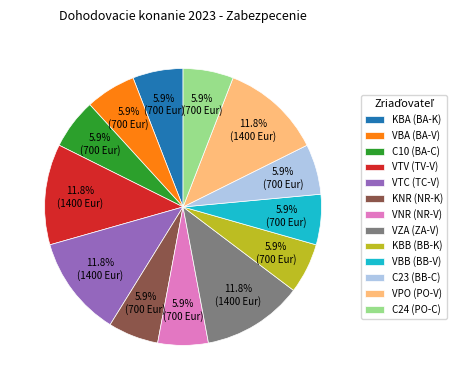

Between KBA (BA-K) and VTC (TC-V), which is larger?

VTC (TC-V)